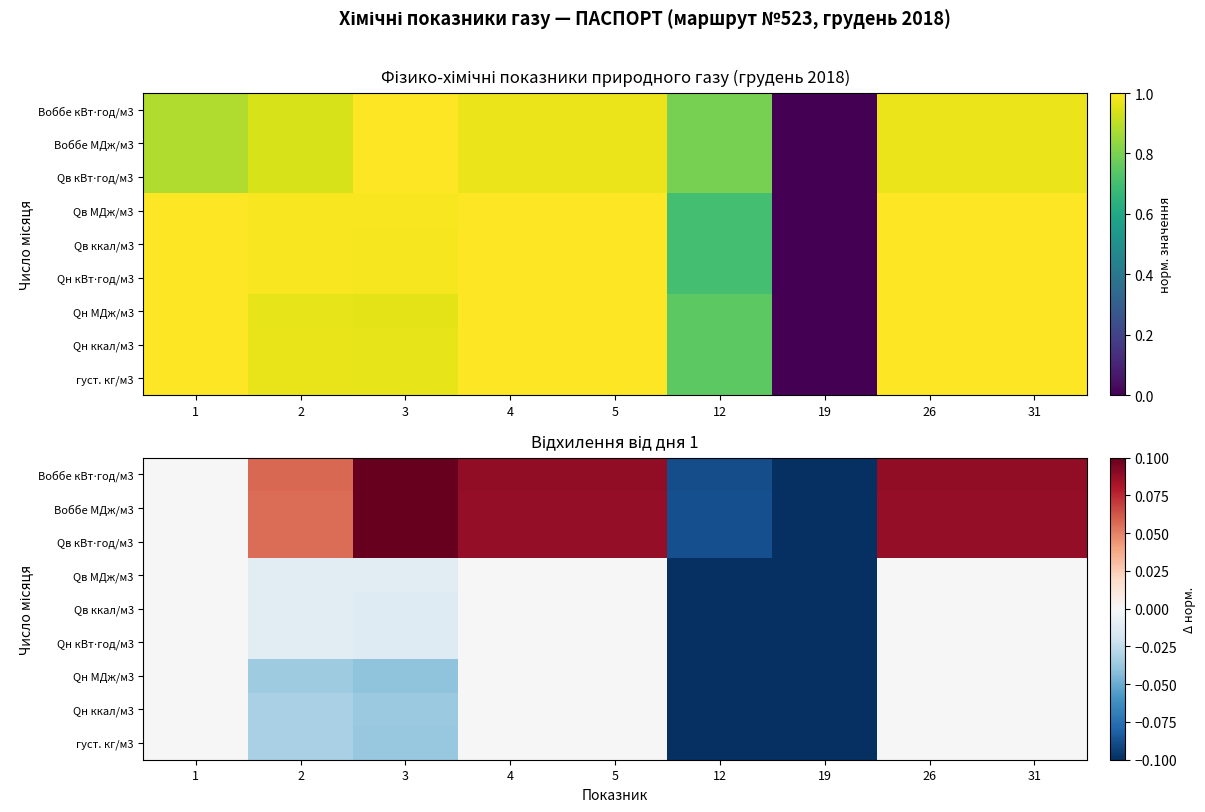

Between 1 and 12, which is larger?

1